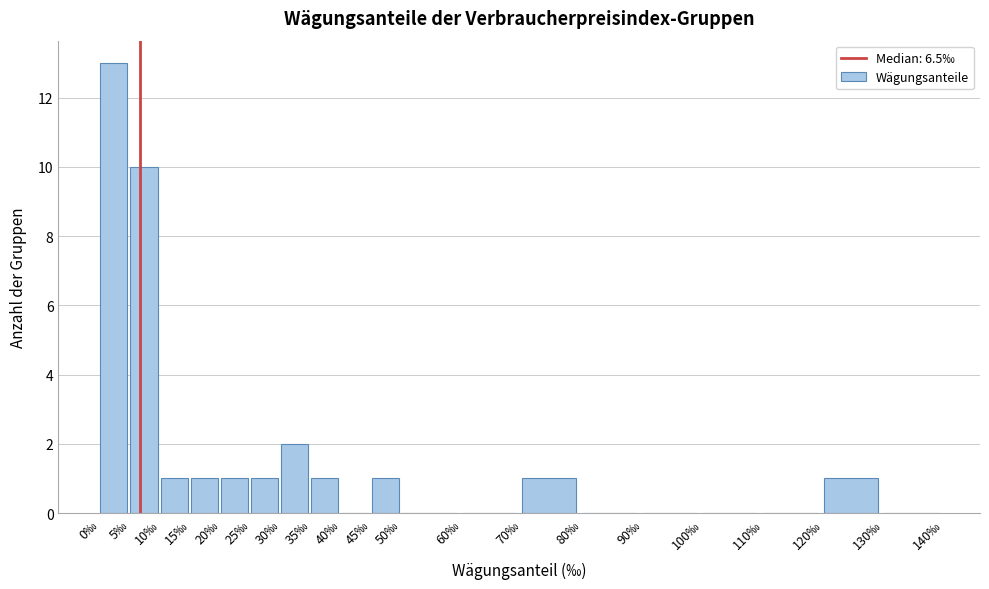

Reading left to right, list every bar in this chart as the range it spans on the x-axis followed by its height. The values are not printed on the chart, so give them approximately, as read against the axis.

0 to 5: 13
5 to 10: 10
10 to 15: 1
15 to 20: 1
20 to 25: 1
25 to 30: 1
30 to 35: 2
35 to 40: 1
40 to 45: 0
45 to 50: 1
50 to 60: 0
60 to 70: 0
70 to 80: 1
80 to 90: 0
90 to 100: 0
100 to 110: 0
110 to 120: 0
120 to 130: 1
130 to 140: 0